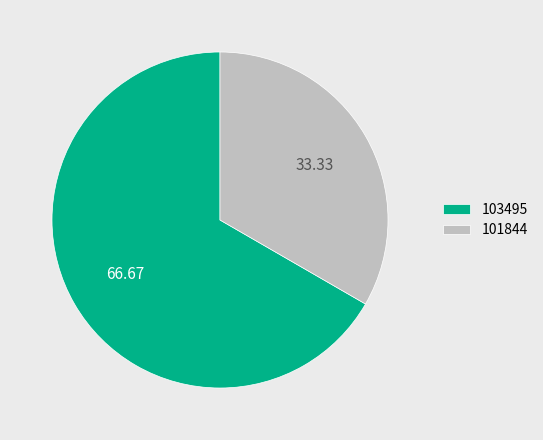

What is the ratio of the value at 103495 to the value at 101844?

2.0